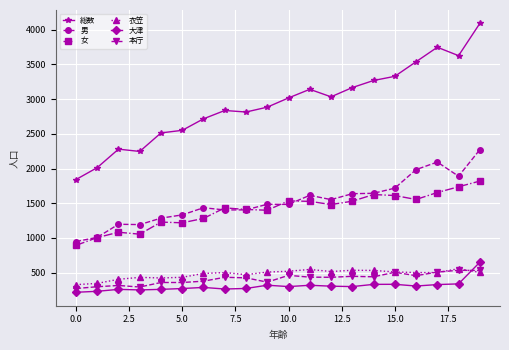

What is the value of the 衣笠 point at the 4th from the left?

432